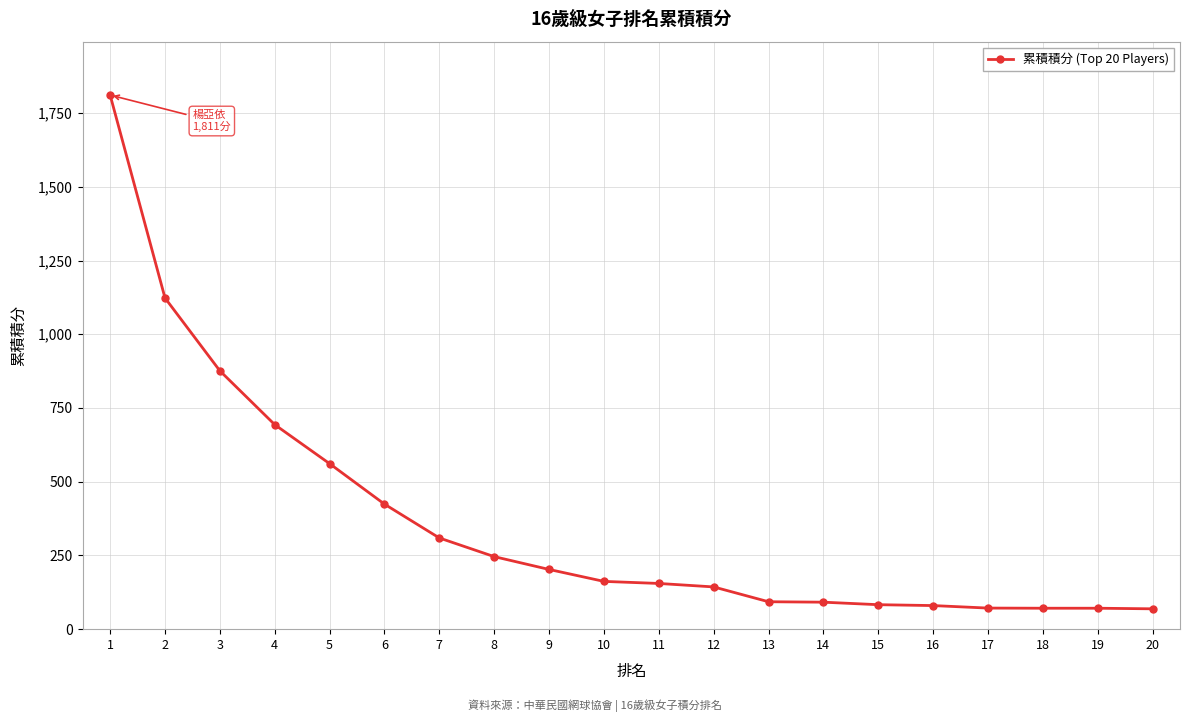

What is the average value?

366.8